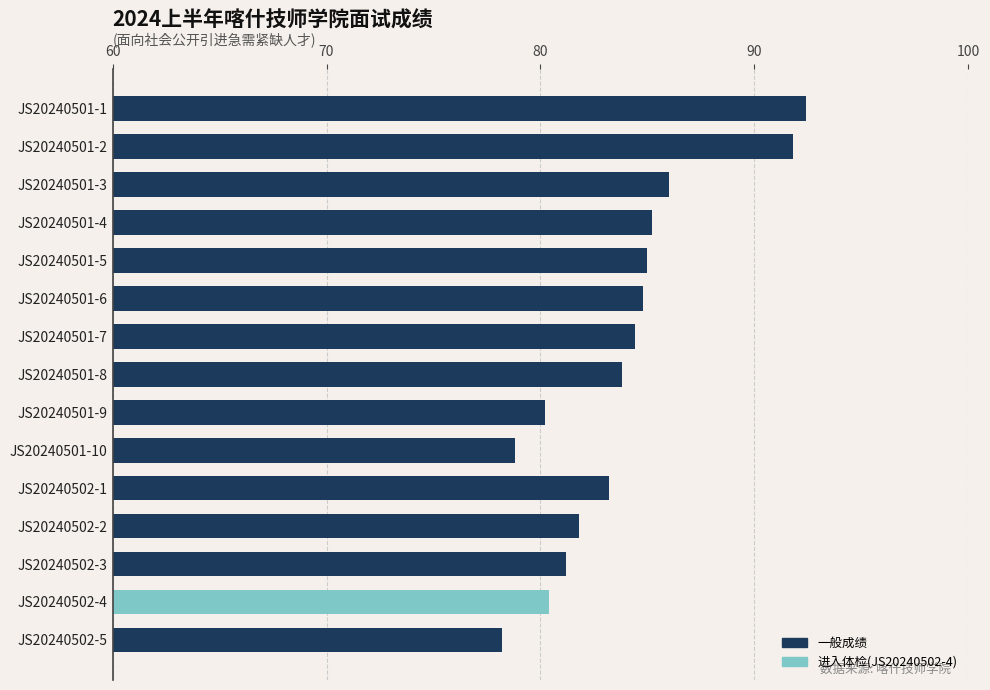

What is the difference between the maximum and minimum values?

14.2